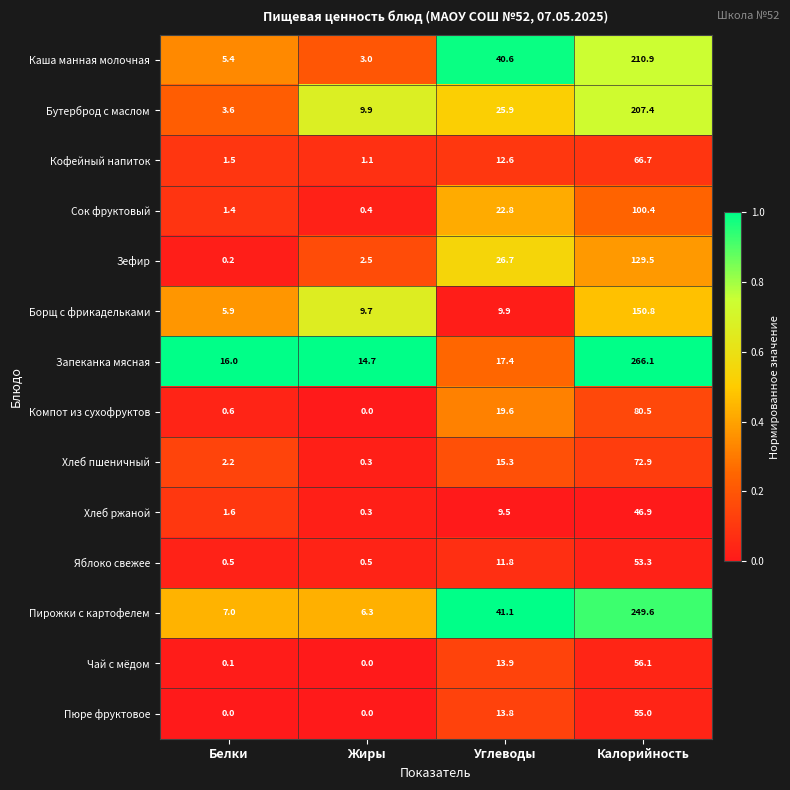

The value of Зефир at Углеводы is 6.8. True or false?

False